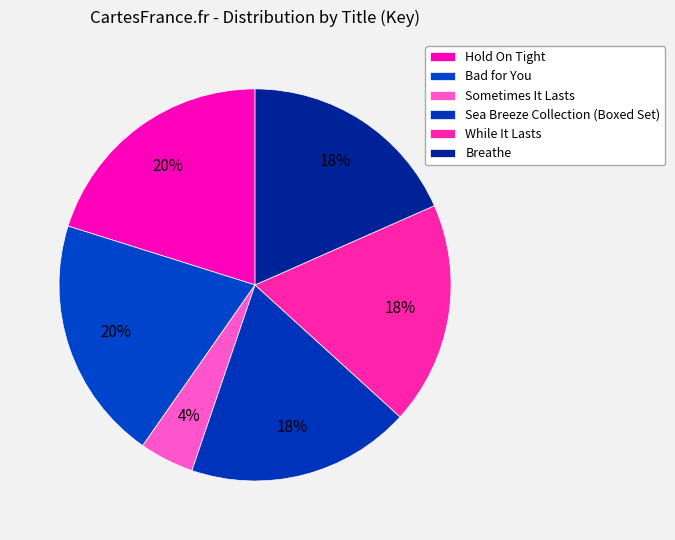

What portion of the pie excludes Sometimes It Lasts?

95.5%